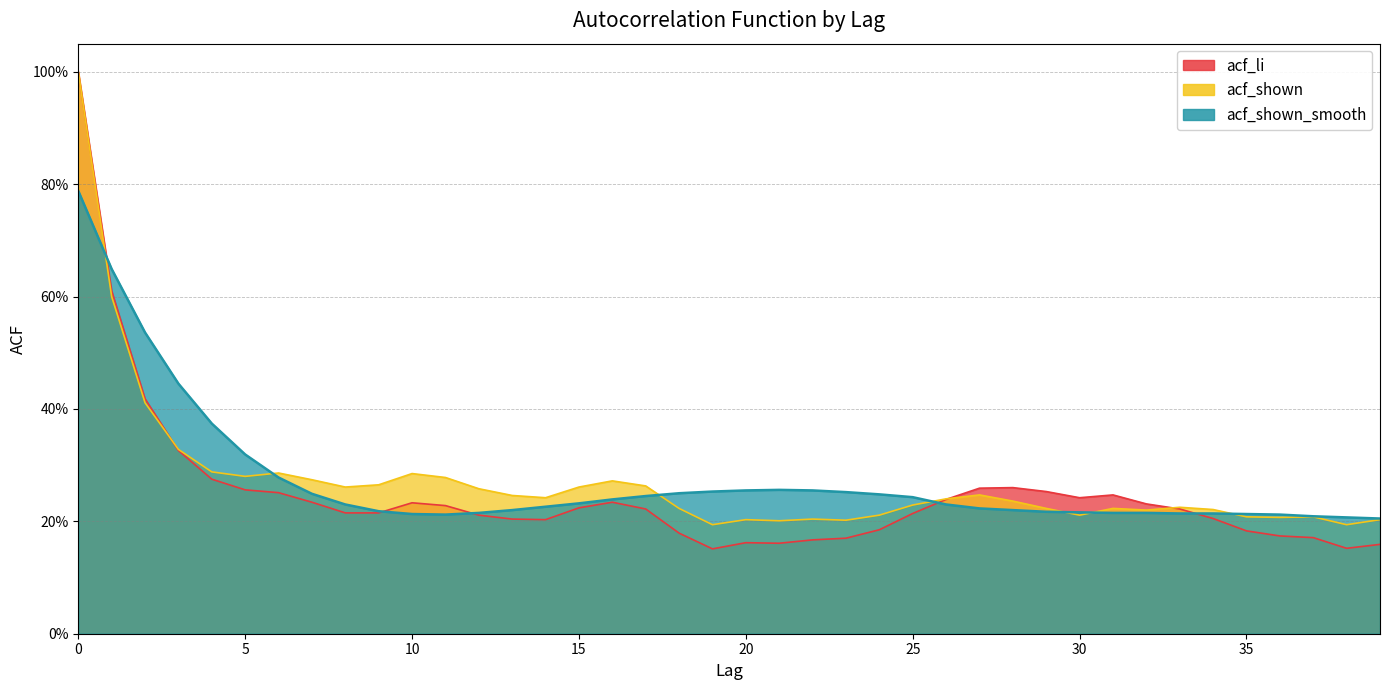

In acf_shown, how many points are lower than both neighbors (excluding endpoints)?

10